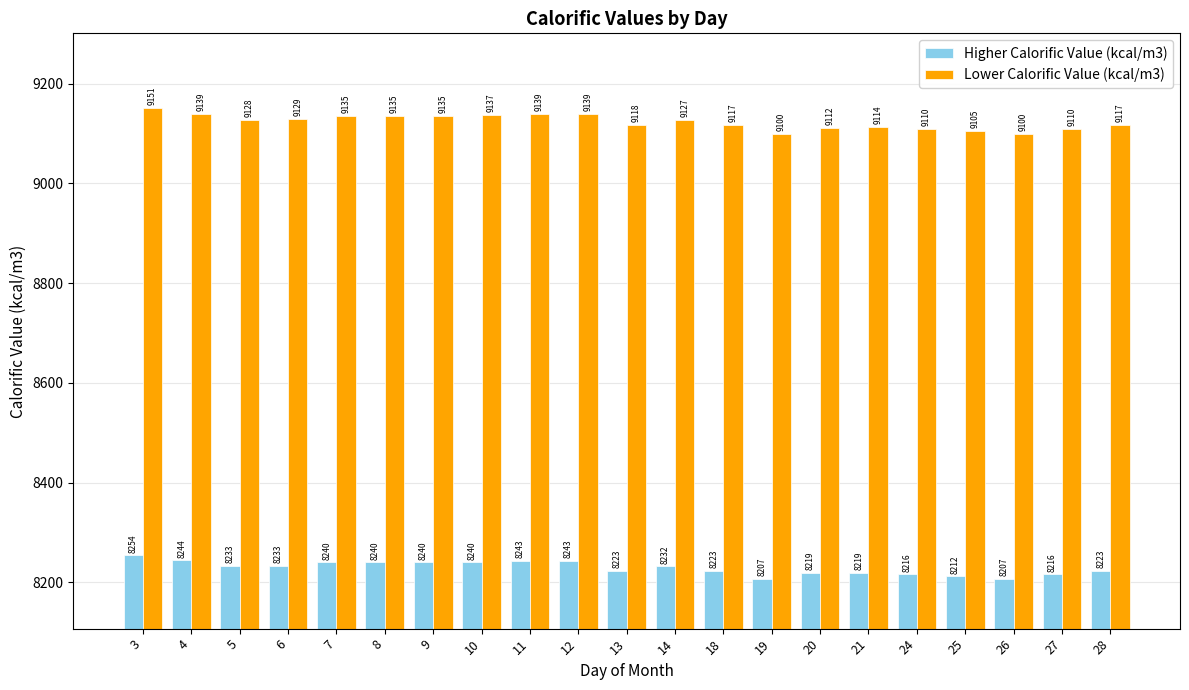

How many groups of bars are there?

21